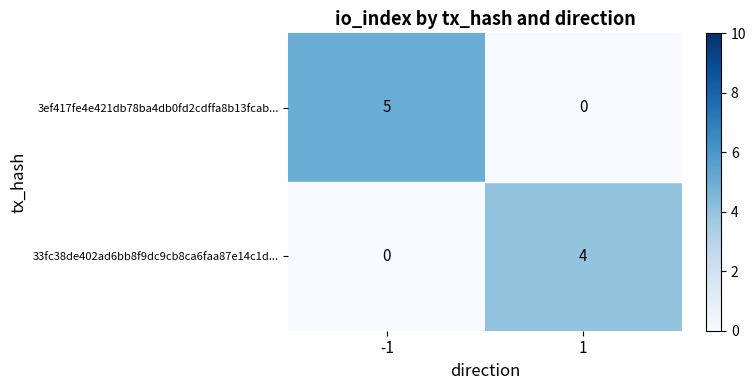

Reading right to left, what are all the values shown in this chart?

3ef417fe4e421db78ba4db0fd2cdffa8b13fcab...: 0	5
33fc38de402ad6bb8f9dc9cb8ca6faa87e14c1d...: 4	0